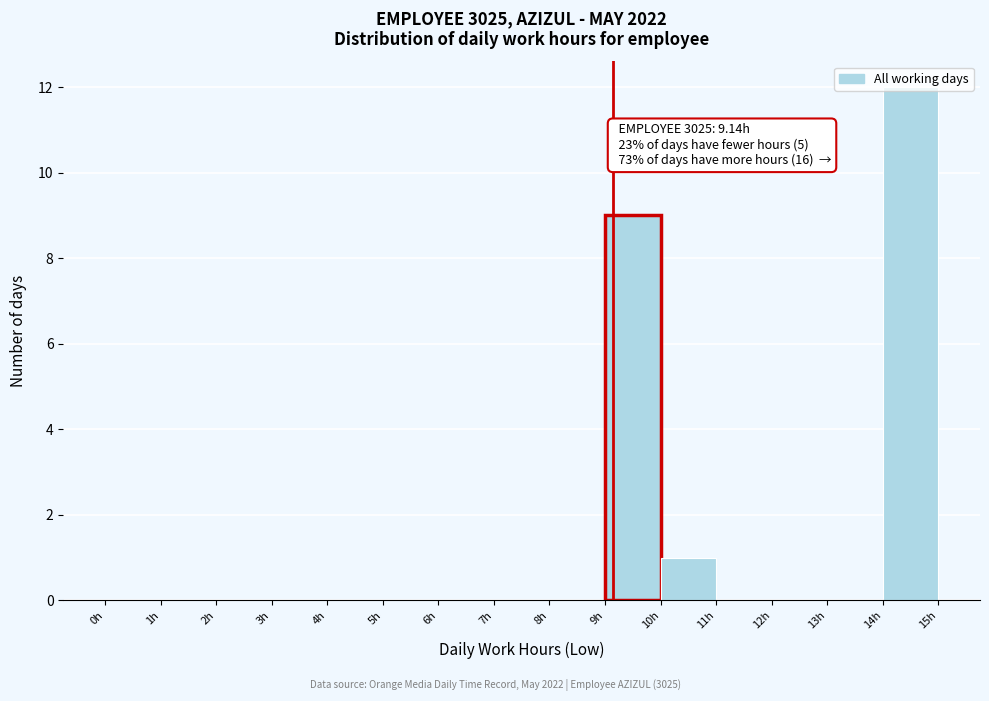

Over which range of the x-axis is the bar tallest?

14 to 15